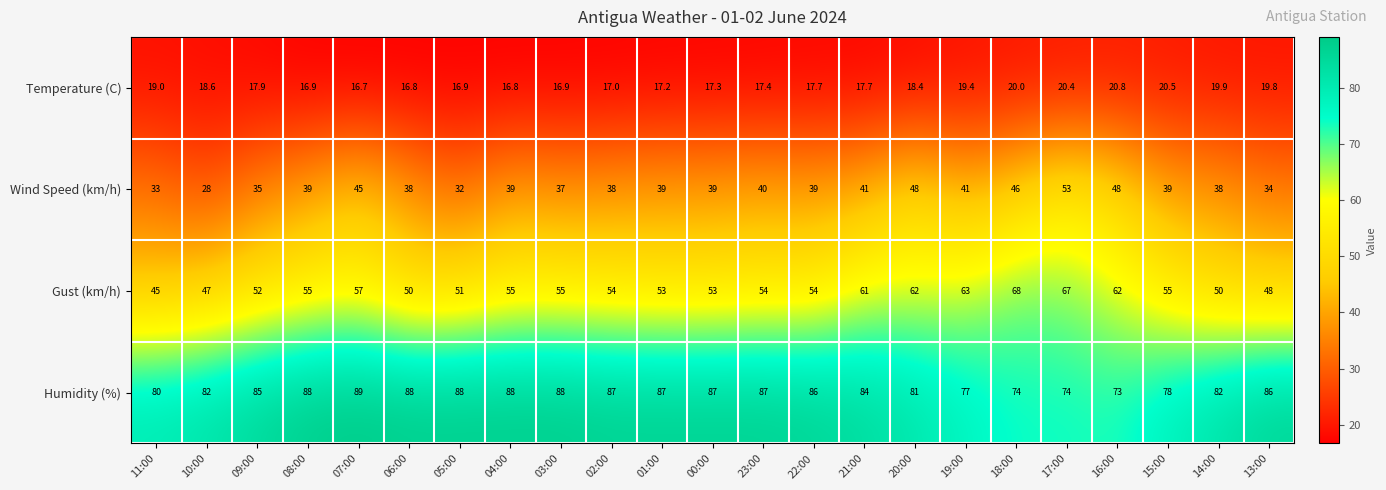

What is the sum of the Temperature (C) values at 03:00 and 17:00?

37.3